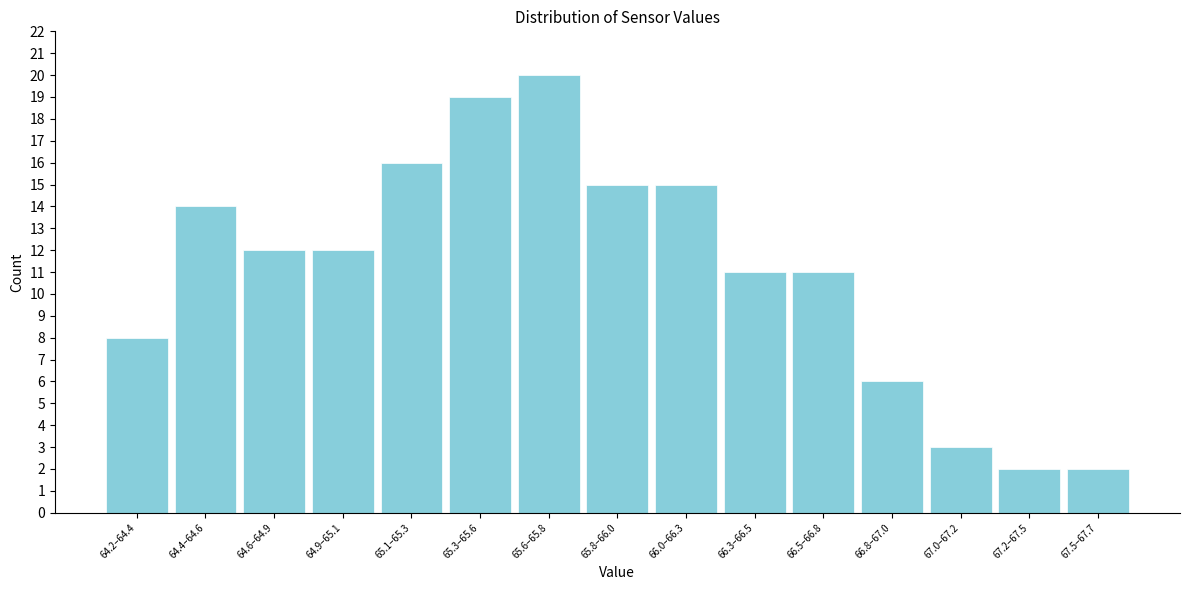

Reading right to left, list all the values displayed in this chart.

67.5–67.7=2	67.2–67.5=2	67.0–67.2=3	66.8–67.0=6	66.5–66.8=11	66.3–66.5=11	66.0–66.3=15	65.8–66.0=15	65.6–65.8=20	65.3–65.6=19	65.1–65.3=16	64.9–65.1=12	64.6–64.9=12	64.4–64.6=14	64.2–64.4=8